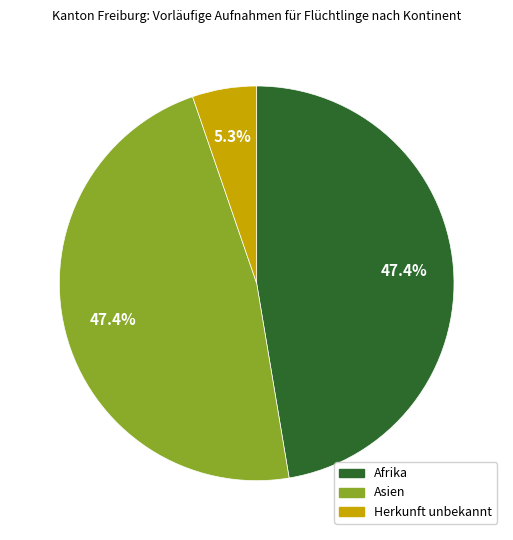

Which slice is the smallest?

Herkunft unbekannt